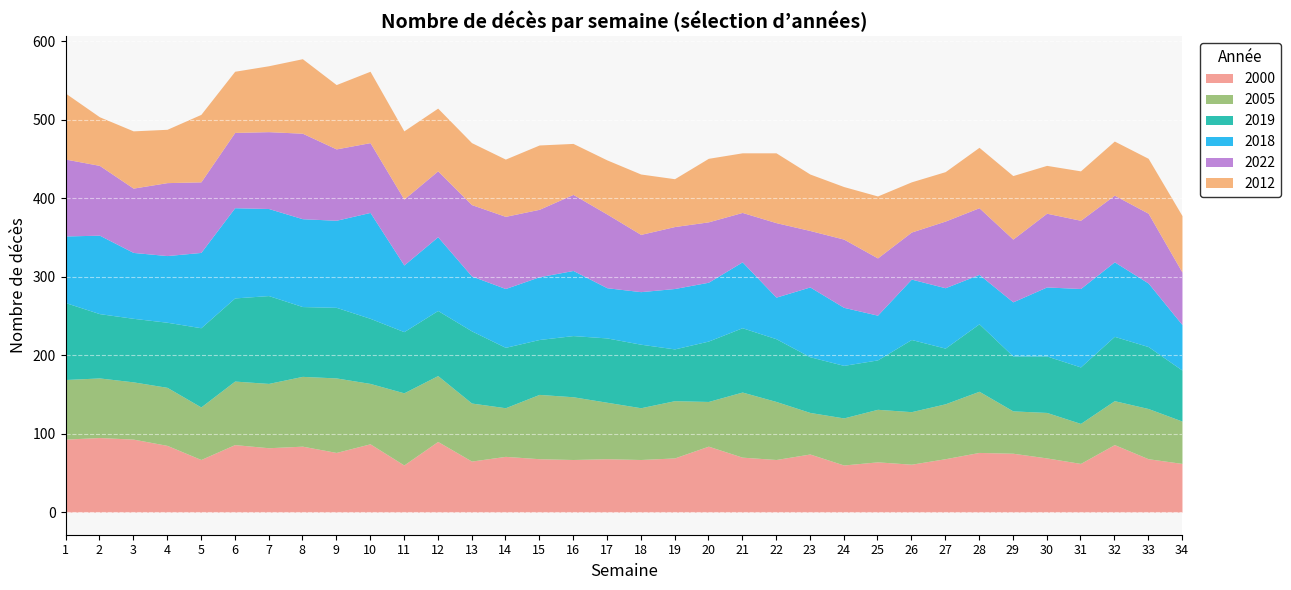

Reading right to left, extract all data points from this chart.

2000: 34=62	33=68	32=86	31=62	30=69	29=75	28=76	27=68	26=61	25=64	24=60	23=74	22=67	21=70	20=84	19=69	18=67	17=68	16=67	15=68	14=71	13=65	12=90	11=60	10=87	9=76	8=84	7=82	6=86	5=67	4=85	3=93	2=95	1=93
2005: 34=54	33=64	32=56	31=51	30=58	29=54	28=78	27=70	26=67	25=67	24=60	23=53	22=74	21=83	20=57	19=73	18=66	17=72	16=80	15=82	14=62	13=74	12=84	11=92	10=77	9=95	8=89	7=82	6=81	5=67	4=74	3=73	2=76	1=76
2019: 34=65	33=79	32=82	31=72	30=72	29=70	28=86	27=71	26=92	25=63	24=67	23=71	22=80	21=82	20=77	19=66	18=81	17=82	16=78	15=70	14=77	13=92	12=83	11=78	10=83	9=90	8=89	7=112	6=106	5=101	4=83	3=81	2=82	1=98
2018: 34=58	33=81	32=95	31=100	30=88	29=69	28=63	27=77	26=77	25=57	24=74	23=89	22=53	21=84	20=75	19=77	18=67	17=64	16=83	15=80	14=75	13=70	12=94	11=85	10=135	9=111	8=112	7=111	6=115	5=96	4=85	3=84	2=100	1=85
2022: 34=67	33=89	32=85	31=87	30=94	29=80	28=85	27=85	26=60	25=73	24=87	23=72	22=95	21=63	20=77	19=79	18=73	17=94	16=97	15=86	14=92	13=91	12=84	11=84	10=89	9=91	8=109	7=98	6=96	5=90	4=93	3=82	2=89	1=98
2012: 34=72	33=70	32=69	31=63	30=61	29=81	28=77	27=63	26=64	25=79	24=67	23=72	22=89	21=76	20=81	19=61	18=77	17=69	16=65	15=82	14=73	13=79	12=80	11=87	10=91	9=82	8=95	7=84	6=78	5=86	4=68	3=73	2=62	1=84